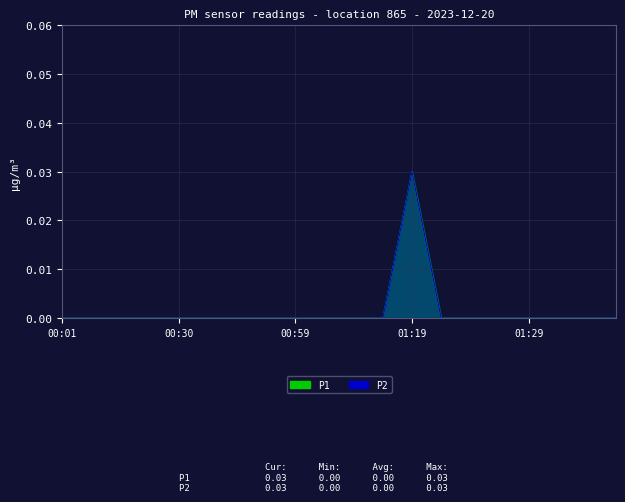

Count the P1 values in the range 0 to 1.

20